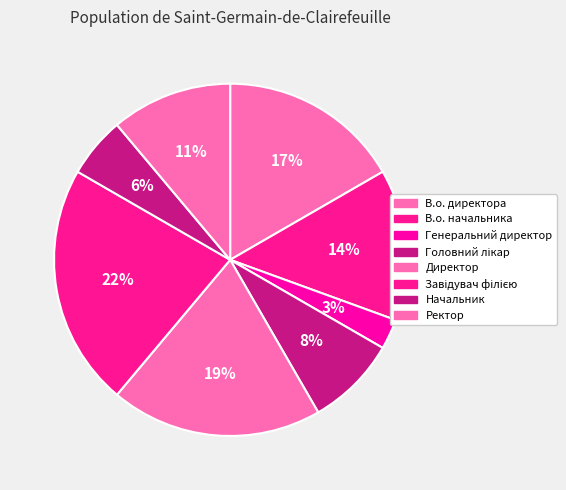

To the nearest percent, what is the difference between the largest and smallest slice percentages?

19%